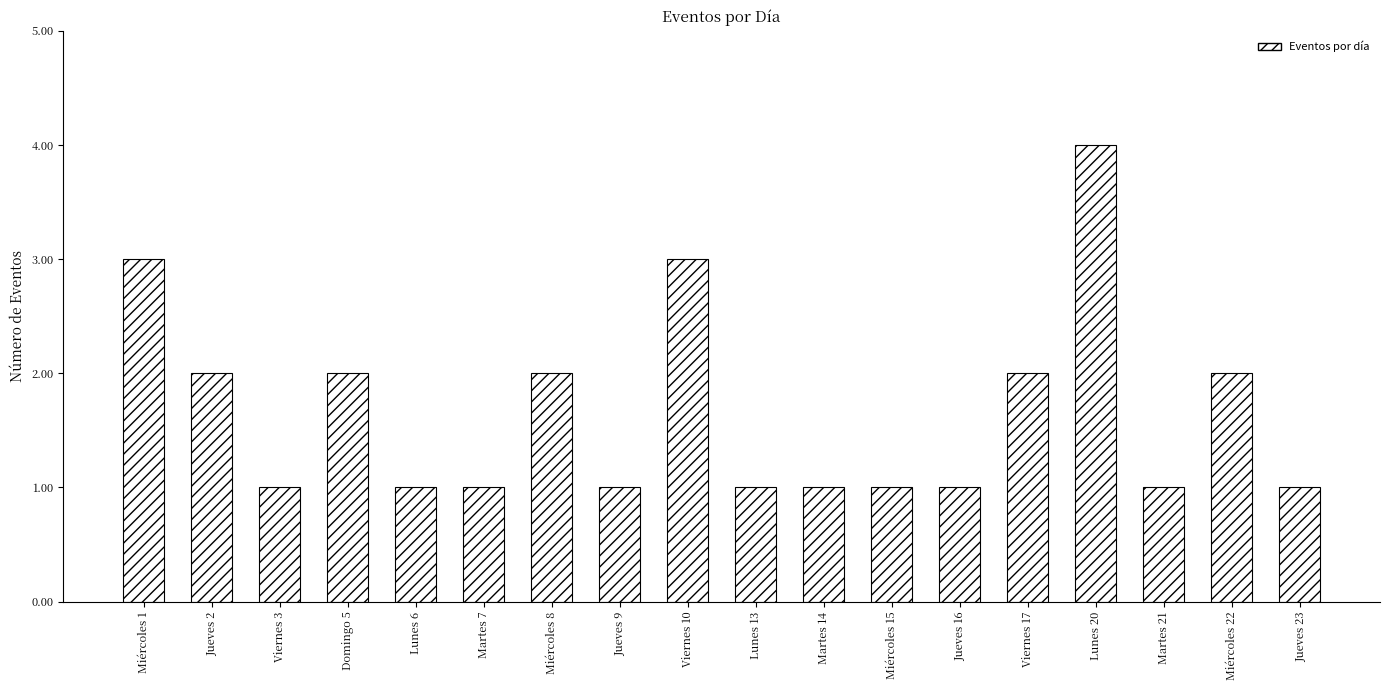

What position from the left is Miércoles 8?

7